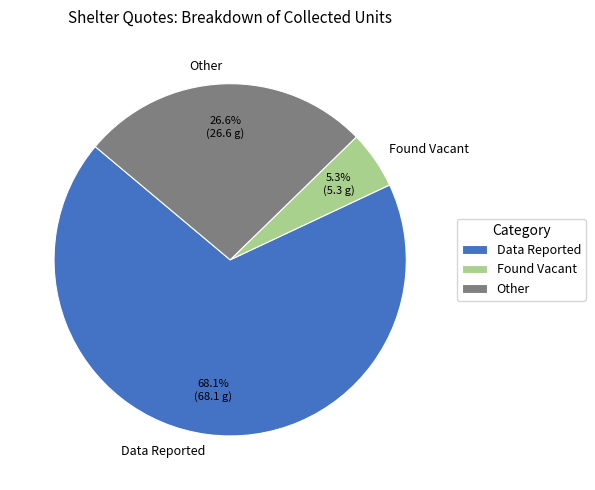

Between Found Vacant and Other, which is larger?

Other